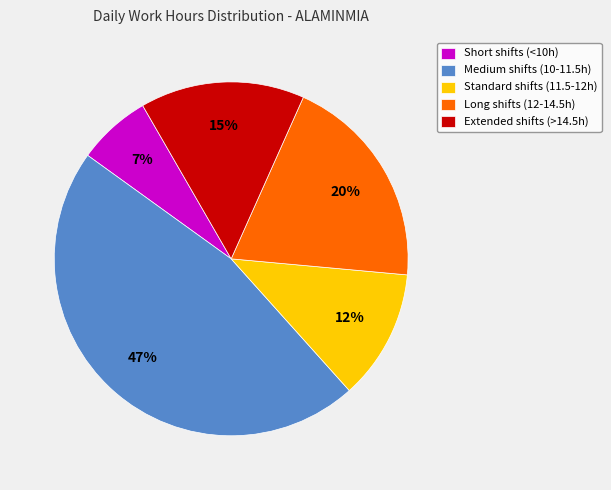

What percentage is the Medium shifts (10-11.5h) slice, to the nearest percent?

47%